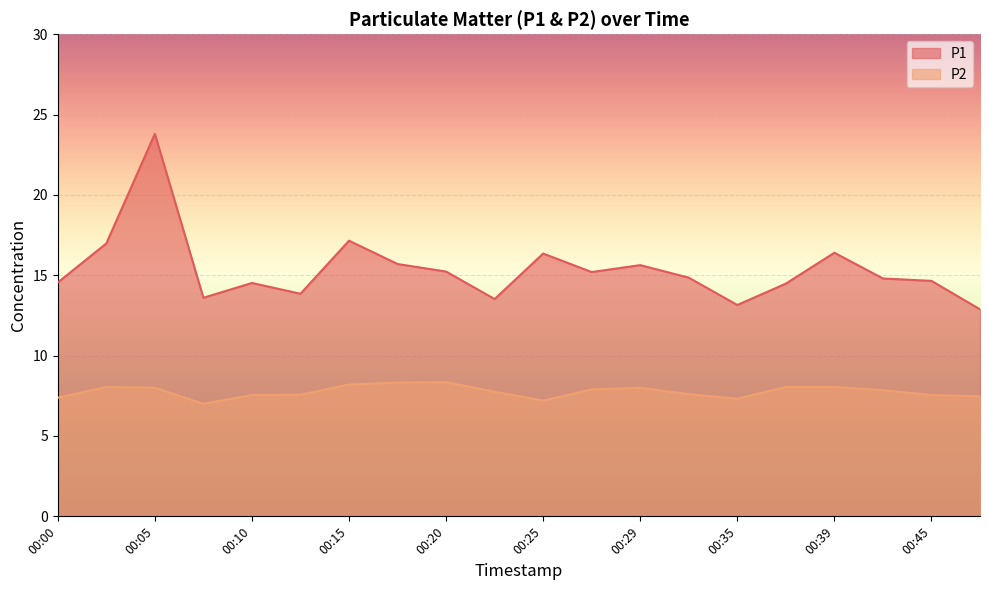

True or false: P1 and P2 cross at least once.

False